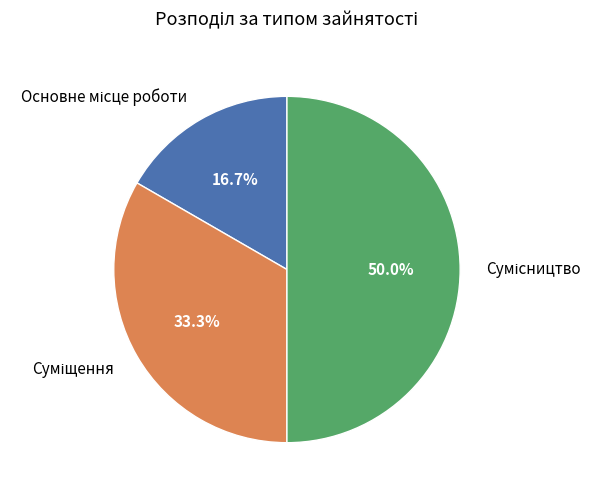

To the nearest percent, what is the difference between the largest and smallest slice percentages?

33%